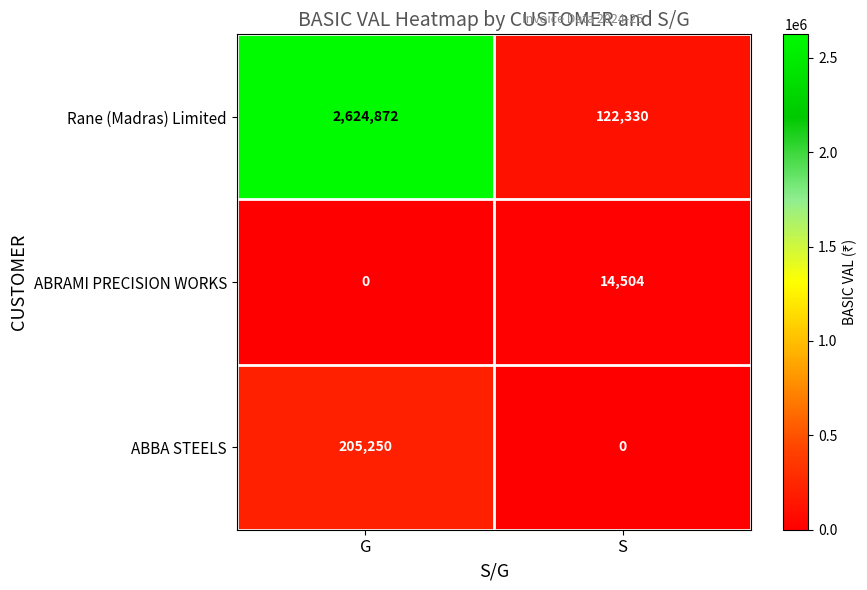

Which series has the largest range (max minus min)?

Rane (Madras) Limited